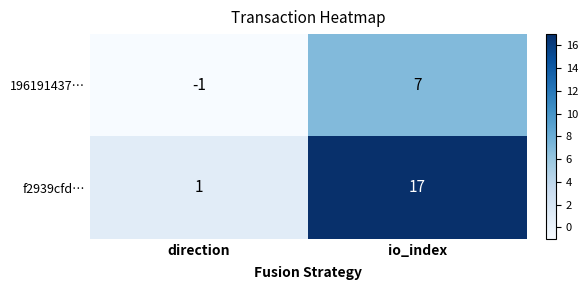

At which category is the sum across all series the highest?

io_index